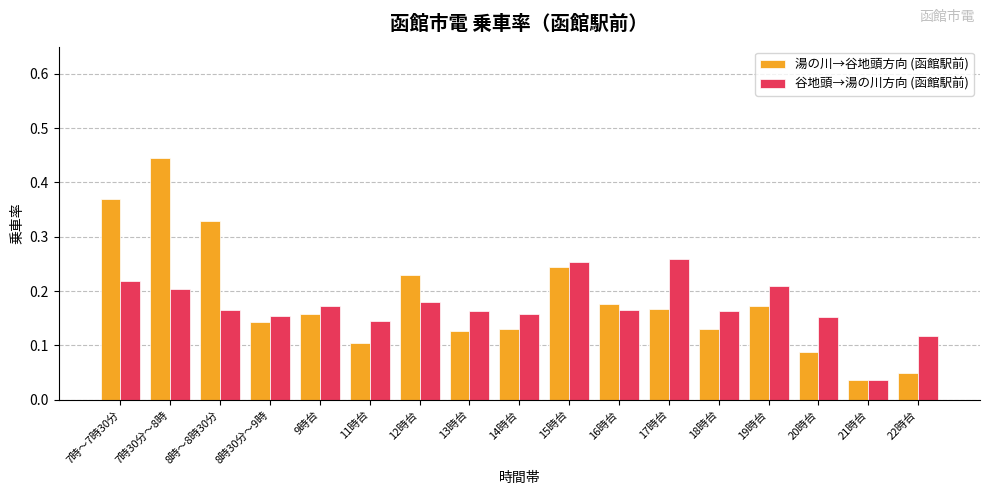

What is the sum of the 湯の川→谷地頭方向 (函館駅前) values at 9時台 and 7時30分～8時?

0.6